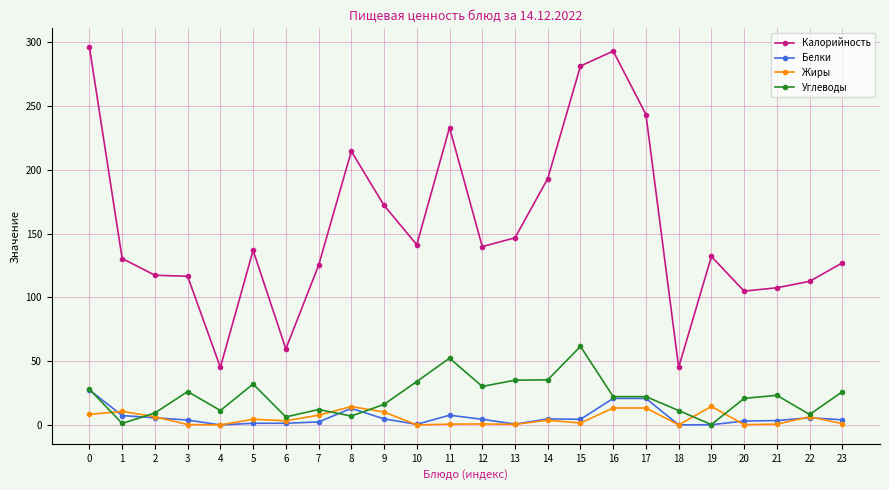

Rank the series by their maximum value, from highest to lowest.

Калорийность, Углеводы, Белки, Жиры